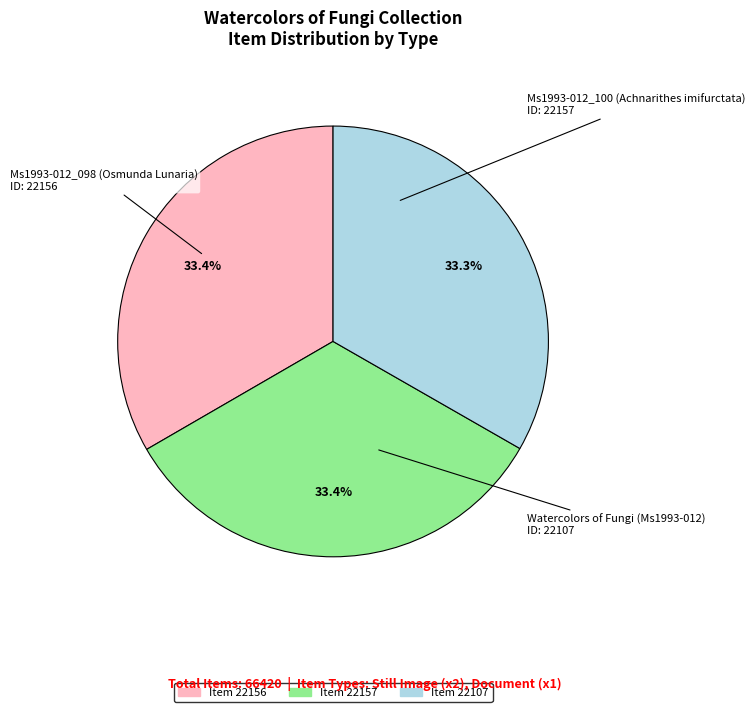

Is there a majority slice in this chart?

No